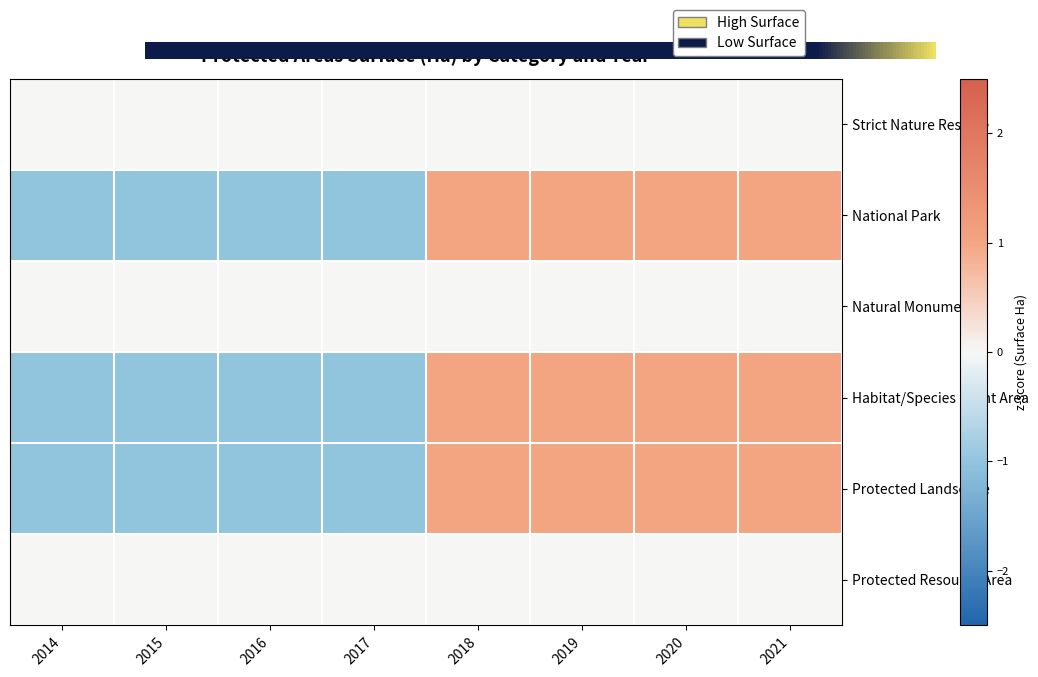

List the labels in order of Protected Landscape value, largest first.

2019, 2020, 2021, 2018, 2014, 2015, 2016, 2017